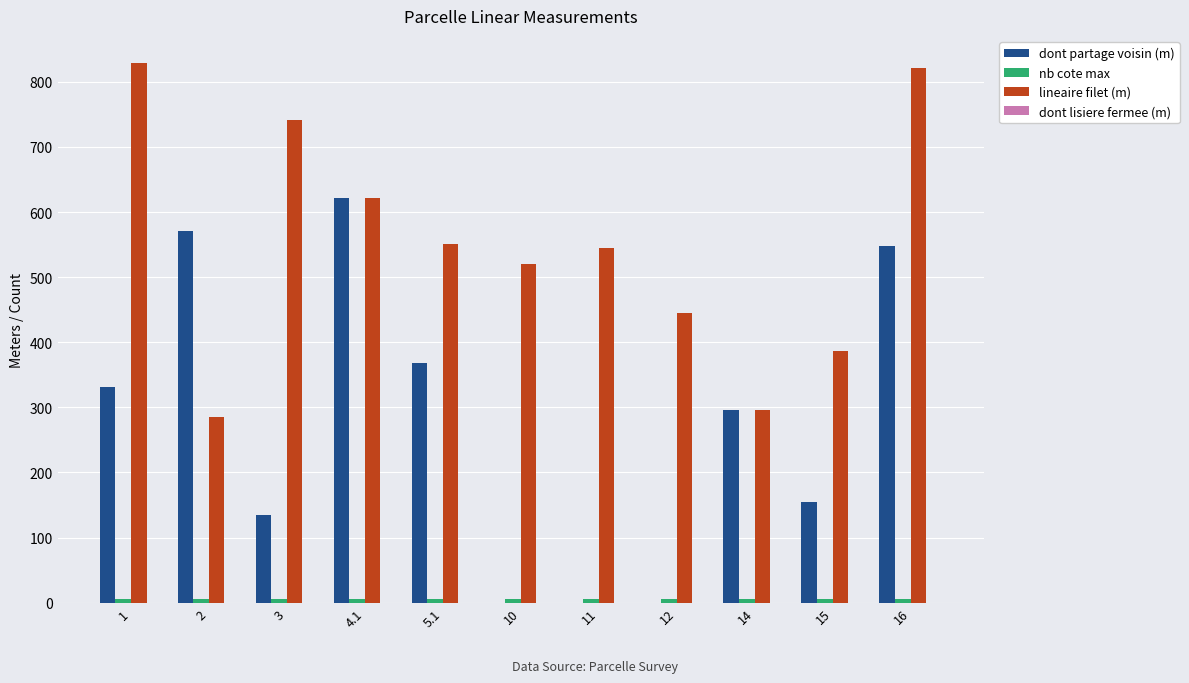

The value of lineaire filet (m) at 11 is 312.0. True or false?

False